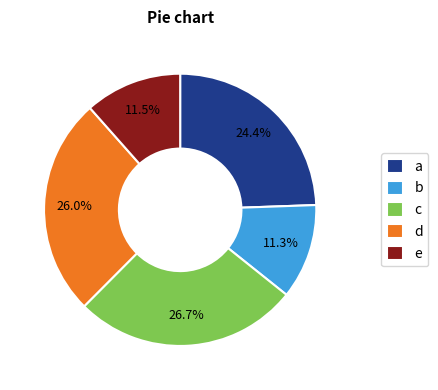

Does b account for over 50% of the chart?

No